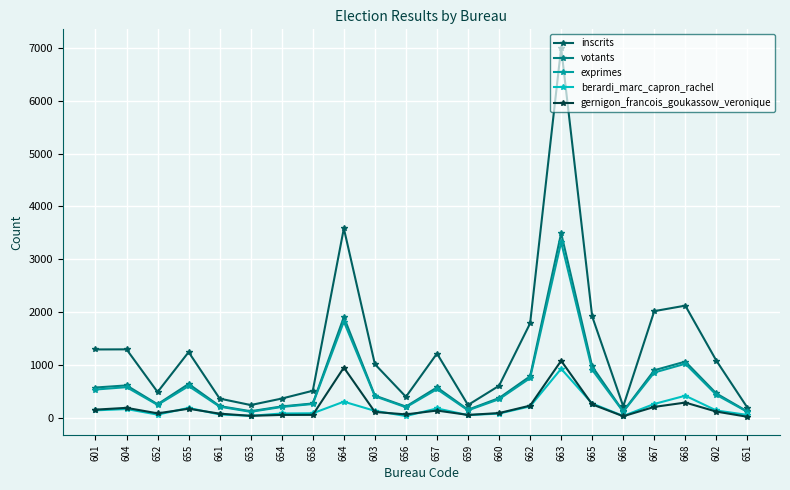

The value of votants at 656 is 208. True or false?

True